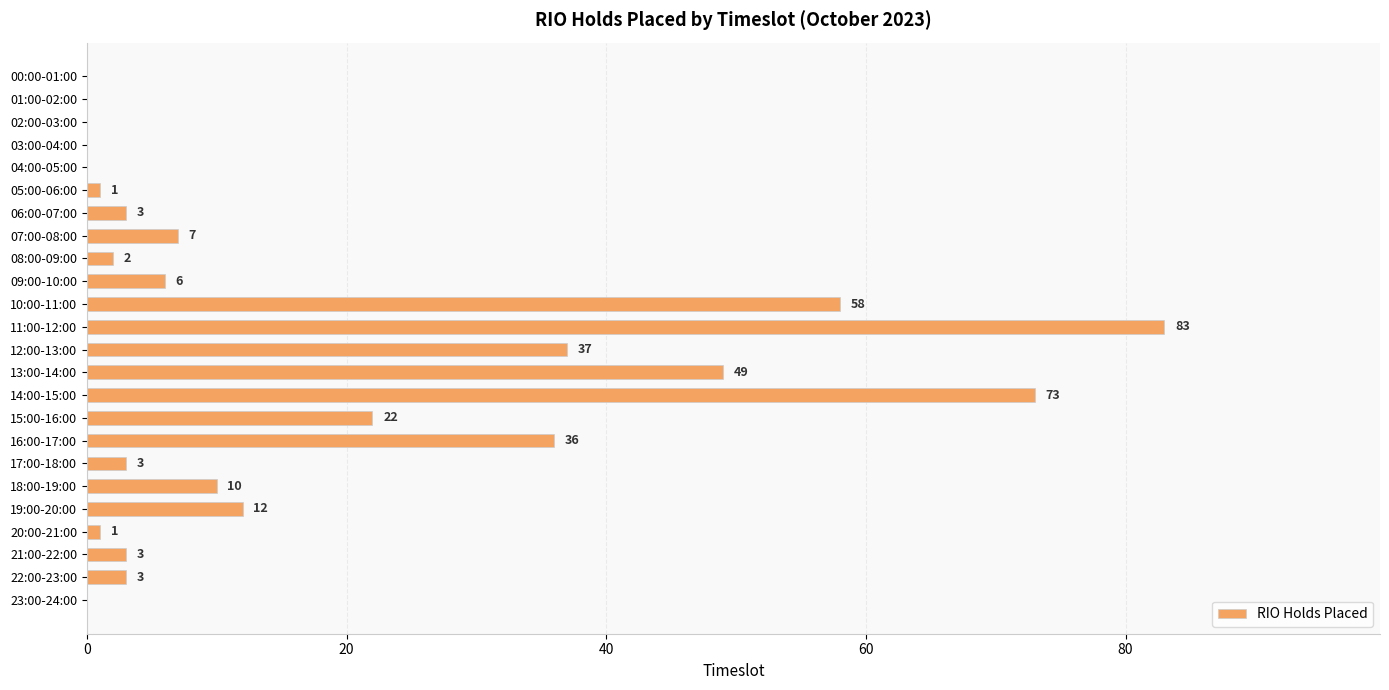

What is the sum of the values at 22:00-23:00 and 14:00-15:00?

76